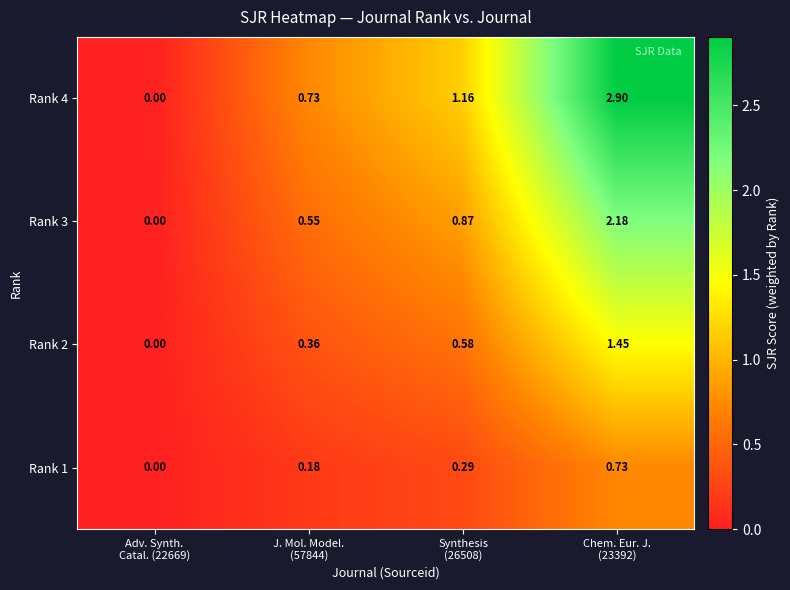

Rank the series by their average value, from highest to lowest.

Rank 4, Rank 3, Rank 2, Rank 1